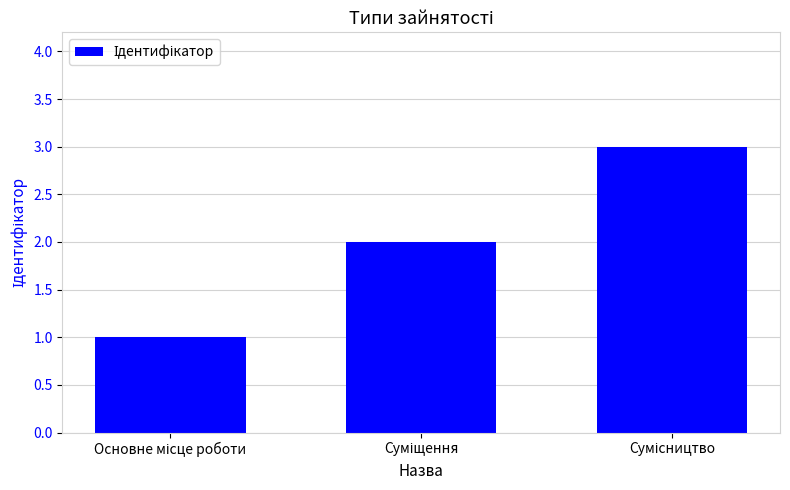

What is the maximum value shown in the chart?

3